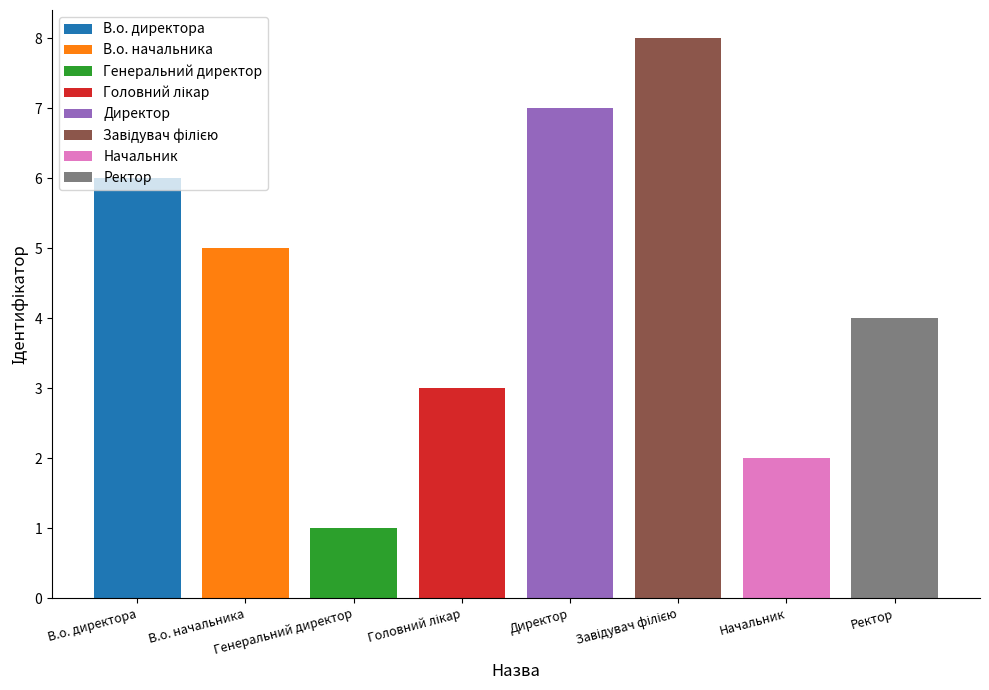

What is the value of the 3rd bar from the left?

1